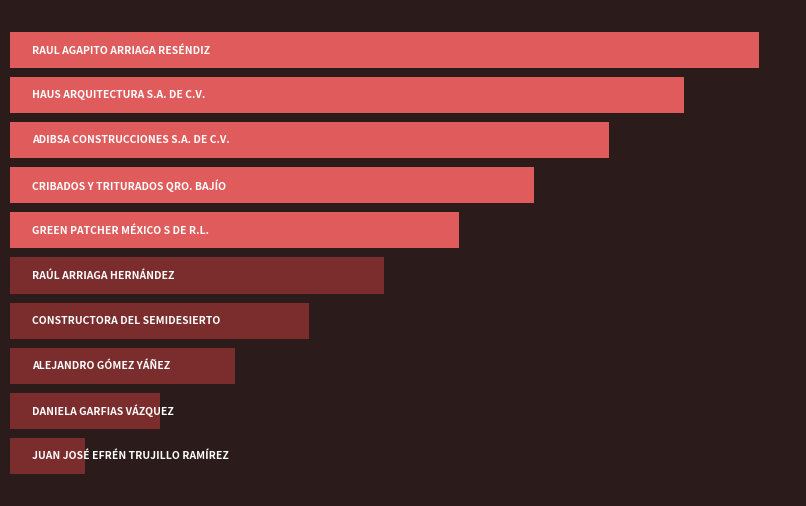

How many bars are there in total?

10